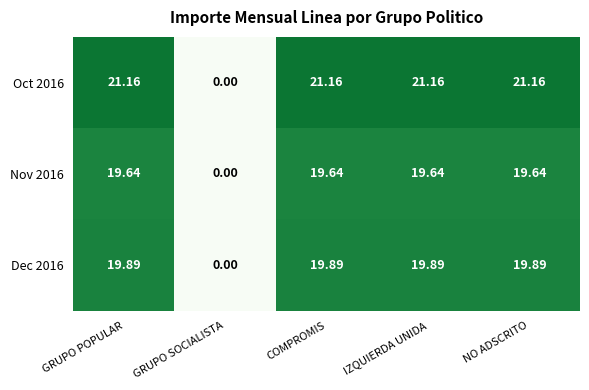

At which label is Dec 2016 closest to 9?

GRUPO SOCIALISTA